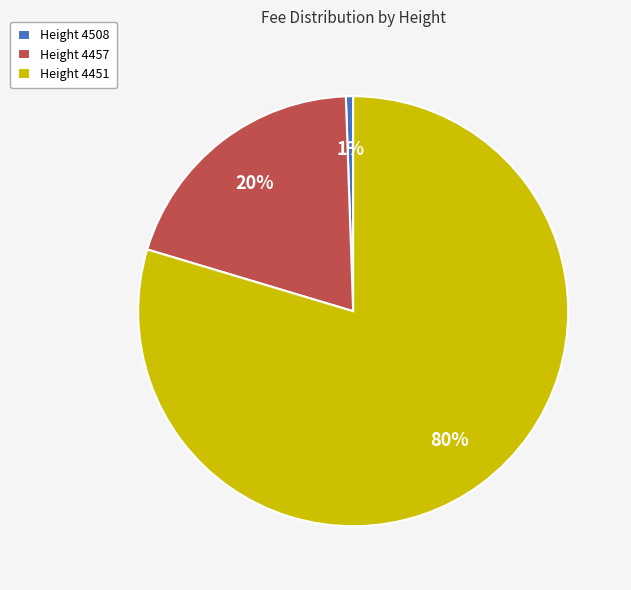

True or false: Height 4457 accounts for 20% of the total.

True